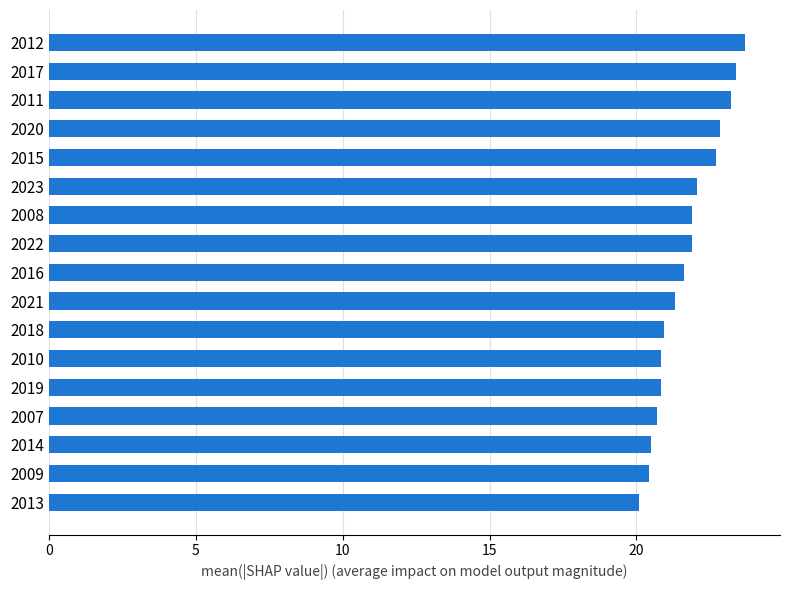

What is the label of the 14th bar from the top?

2007